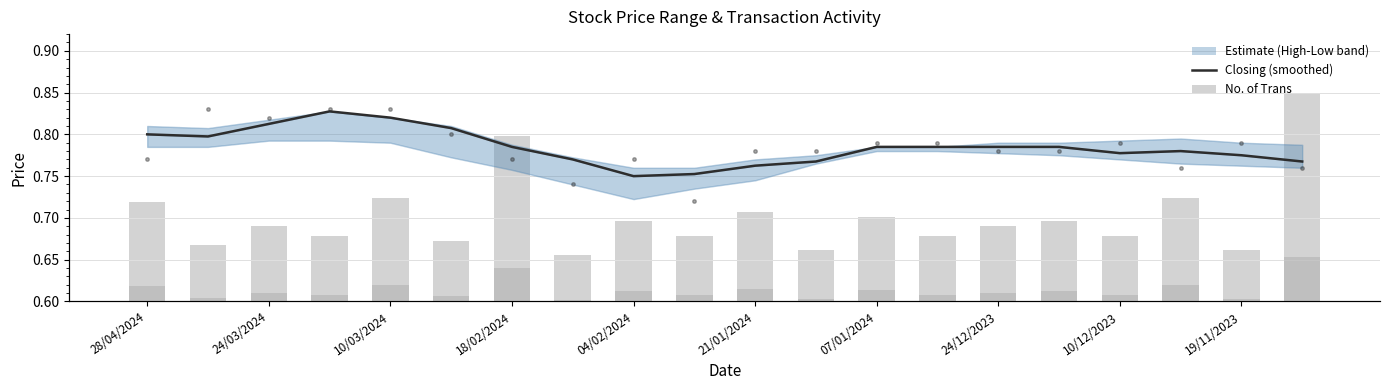

True or false: Closing (smoothed) has a value of 0.8 at 21/01/2024.

True